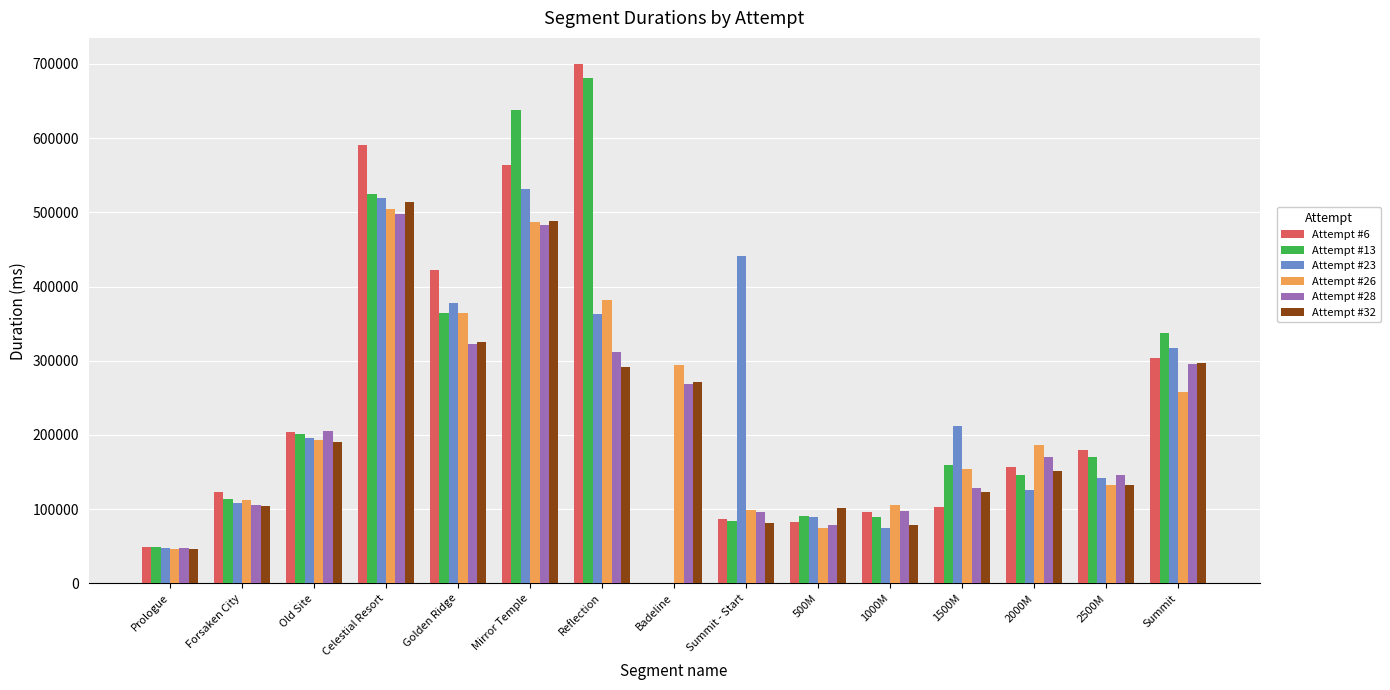

True or false: Attempt #6 has a value of 86289 at Summit - Start.

True